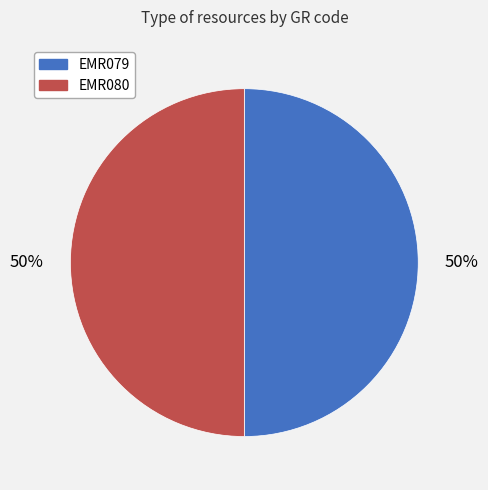

Is it true that EMR079 is 50% of the pie?

True